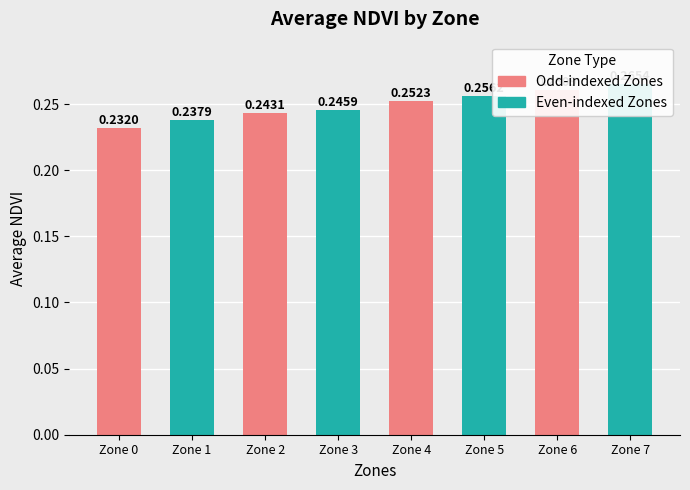

What is the minimum value shown in the chart?

0.2